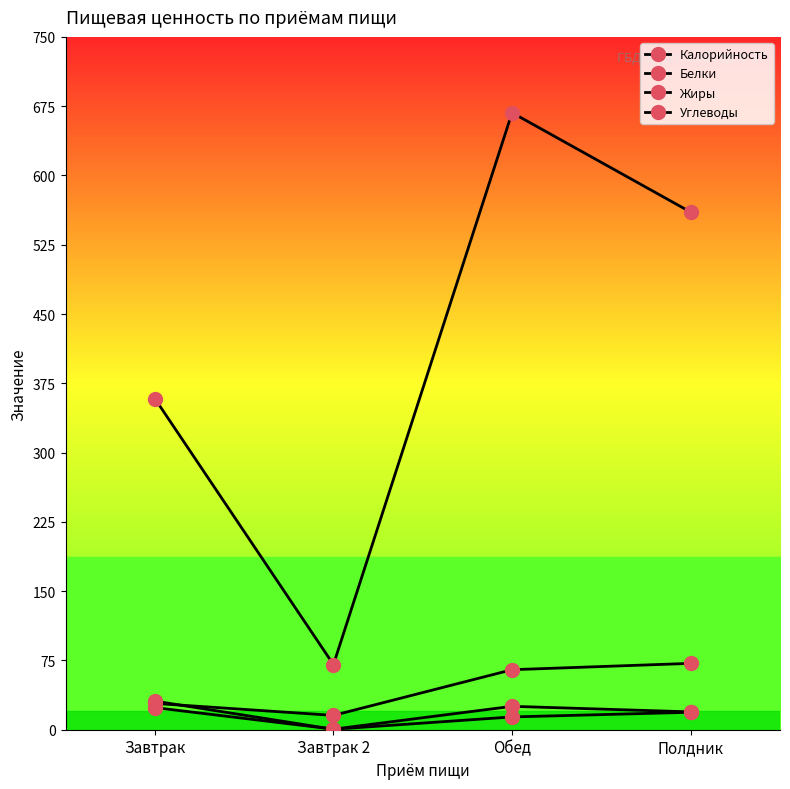

How many distinct data groups are displayed?

4